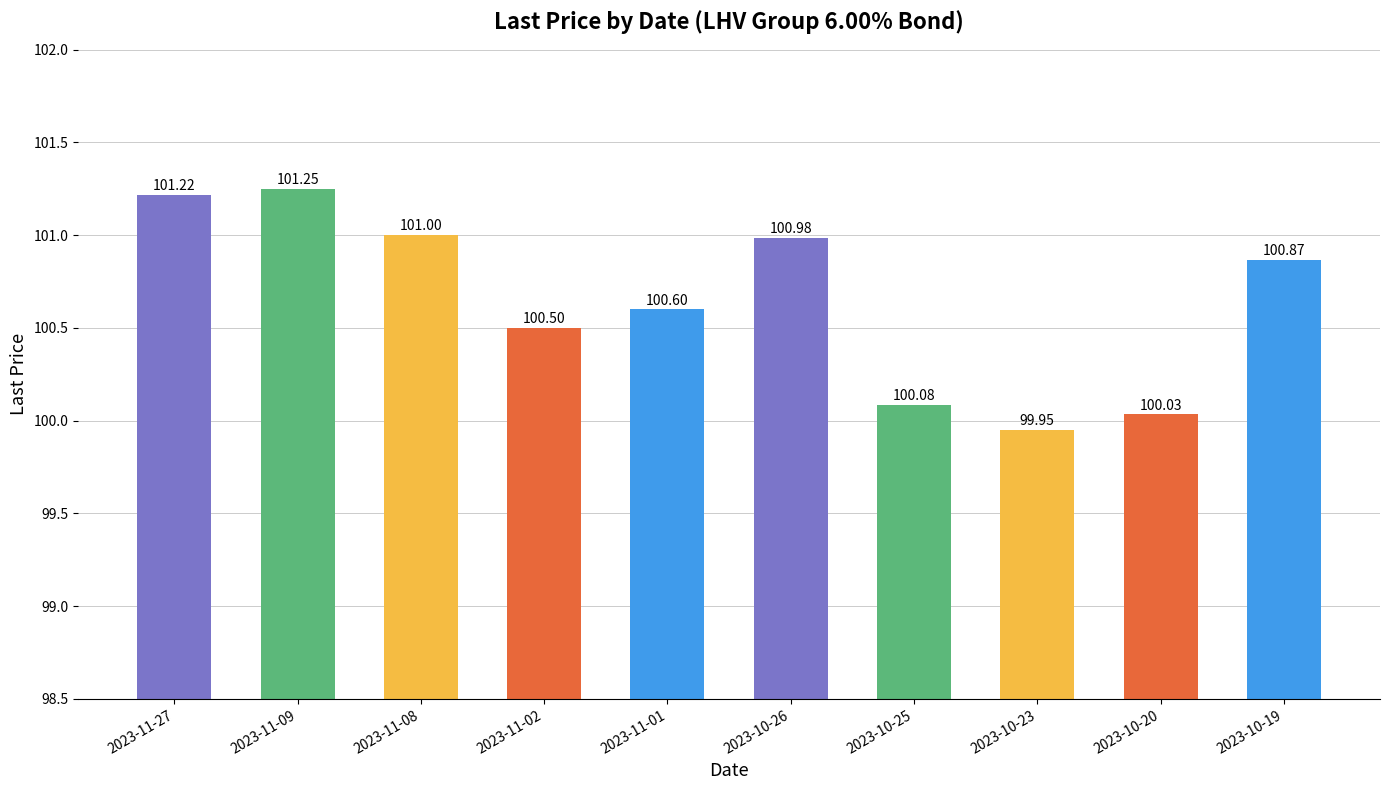

What is the smallest value displayed?

100.0